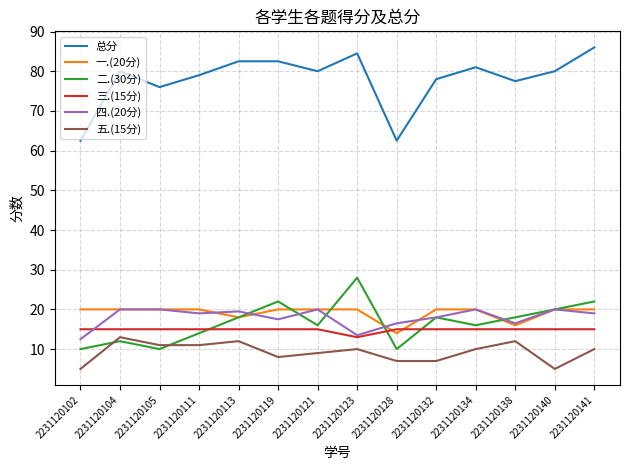

Reading left to right, transcribe all the data shown in this chart.

总分: 62.5	80.0	76.0	79.0	82.5	82.5	80.0	84.5	62.5	78.0	81.0	77.5	80.0	86.0
一.(20分): 20.0	20.0	20.0	20.0	18.0	20.0	20.0	20.0	14.0	20.0	20.0	16.0	20.0	20.0
二.(30分): 10.0	12.0	10.0	14.0	18.0	22.0	16.0	28.0	10.0	18.0	16.0	18.0	20.0	22.0
三.(15分): 15.0	15.0	15.0	15.0	15.0	15.0	15.0	13.0	15.0	15.0	15.0	15.0	15.0	15.0
四.(20分): 12.5	20.0	20.0	19.0	19.5	17.5	20.0	13.5	16.5	18.0	20.0	16.5	20.0	19.0
五.(15分): 5.0	13.0	11.0	11.0	12.0	8.0	9.0	10.0	7.0	7.0	10.0	12.0	5.0	10.0